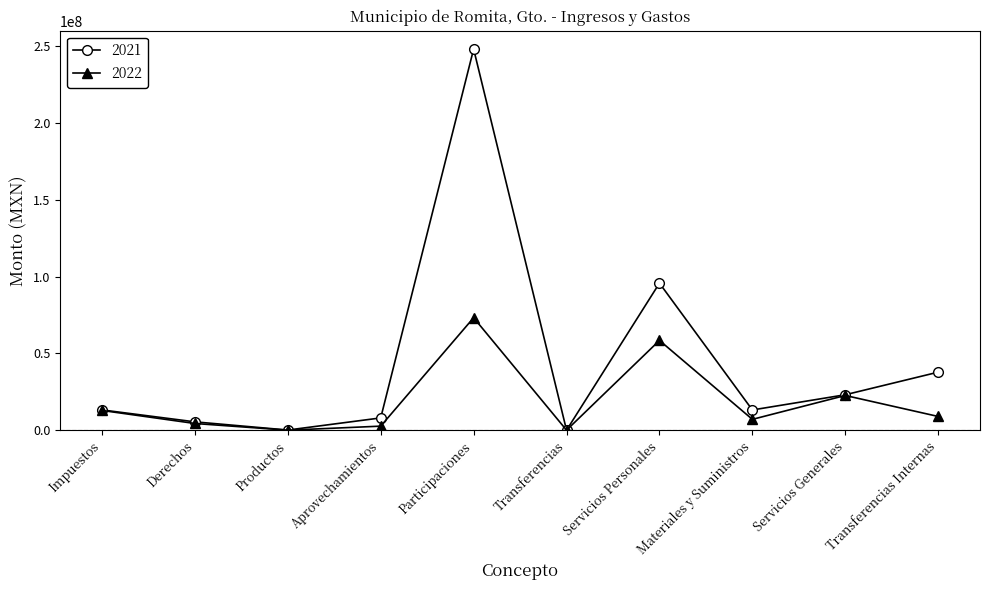

What is the maximum value shown in the chart?

248080231.0